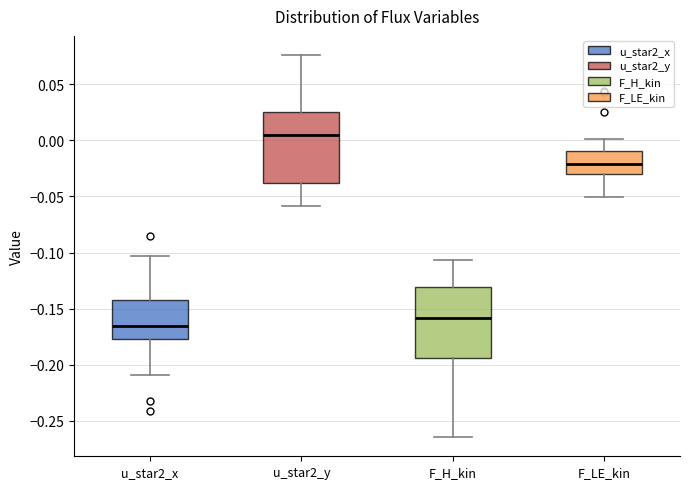

Reading left to right, transcribe this box plot: for each box, give where its median line is, the range the box spans, and where its two whiskers end, as read against the y-axis. The values are not printed on the chart, so give them approximately, as read against the axis.

u_star2_x: median -0.165, box -0.175 to -0.140, whiskers -0.210 to -0.105
u_star2_y: median 0.005, box -0.040 to 0.025, whiskers -0.060 to 0.075
F_H_kin: median -0.160, box -0.195 to -0.130, whiskers -0.265 to -0.105
F_LE_kin: median -0.020, box -0.030 to -0.010, whiskers -0.050 to 0.000